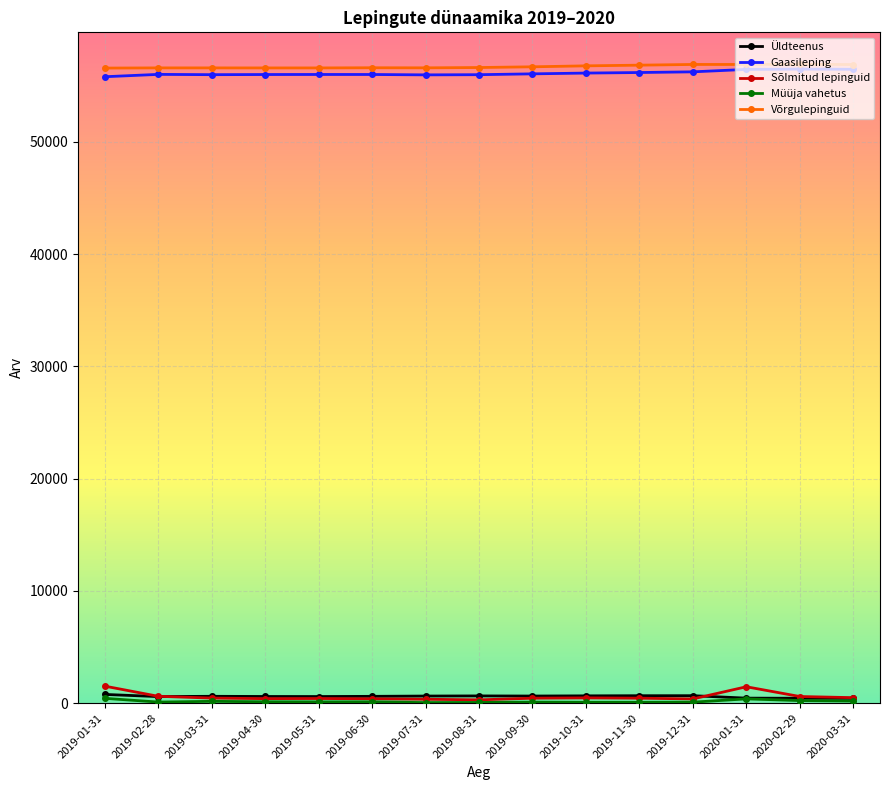

What is the greatest value displayed?

56911